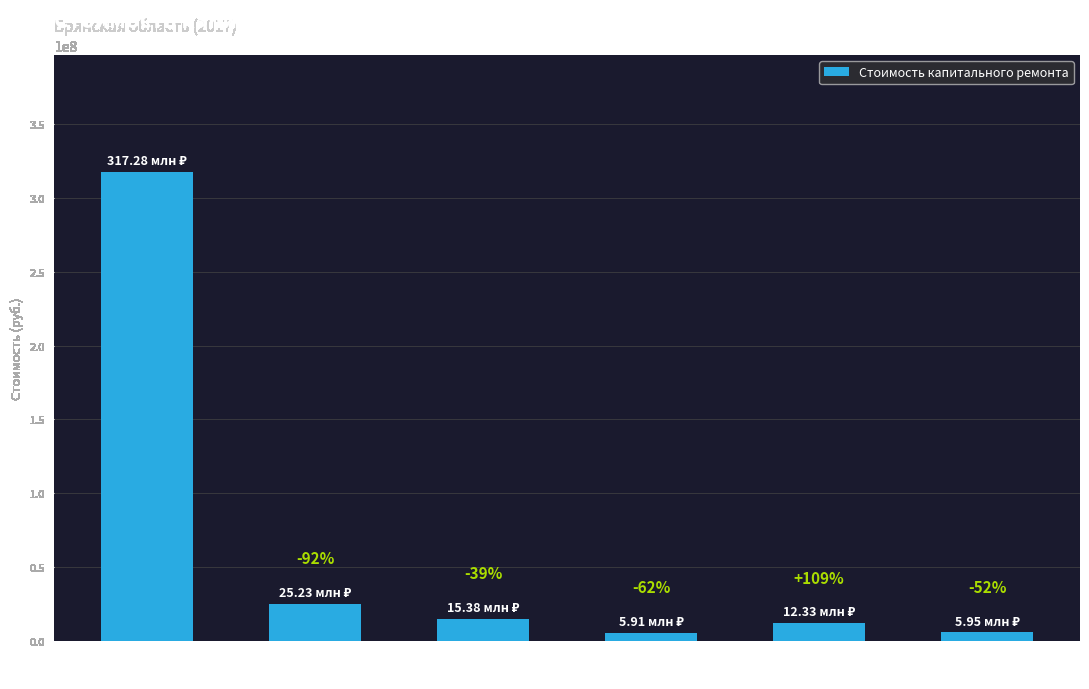

List the labels in order of value, largest first.

МО 1
(402 тыс.кв.м), МО 2
(21 тыс.кв.м), МО 3
(20 тыс.кв.м), МО 5
(16 тыс.кв.м), МО 6
(6 тыс.кв.м), МО 4
(6 тыс.кв.м)